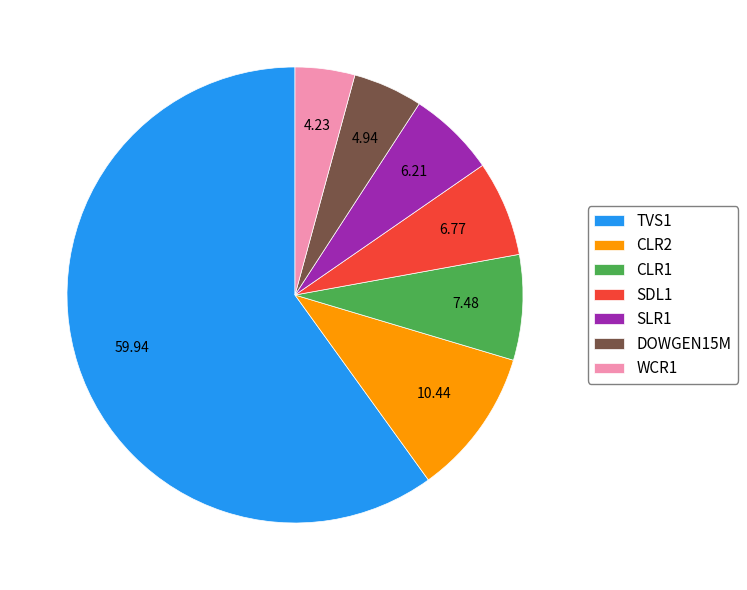

What is the smallest slice in the pie chart?

WCR1